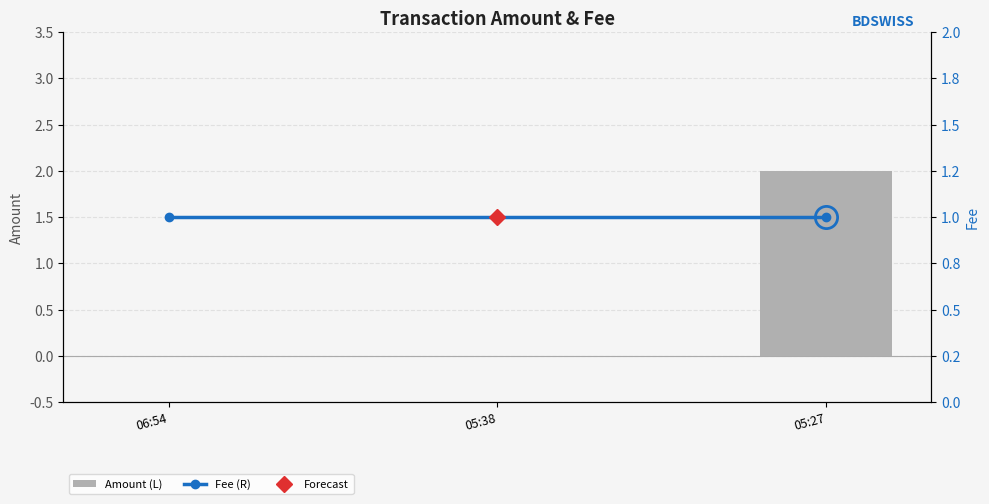

What is the difference between the maximum and minimum values in the Amount (L) series?

2